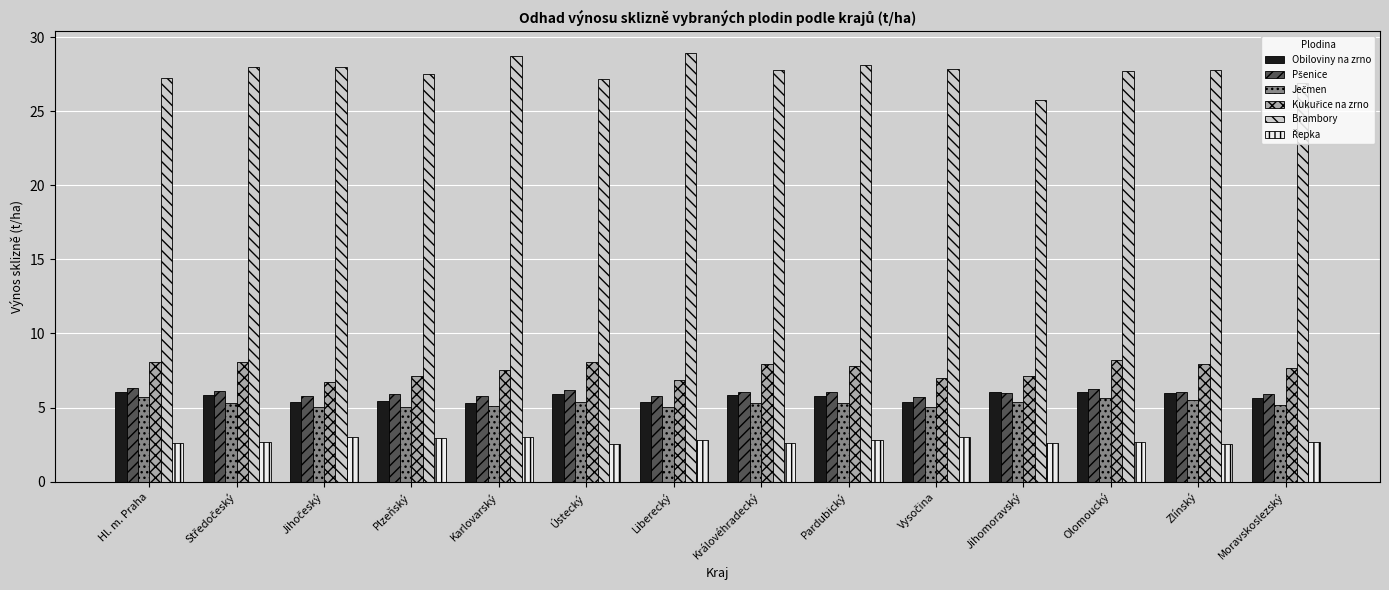

Read the Obiloviny na zrno value at Ústecký.

5.9